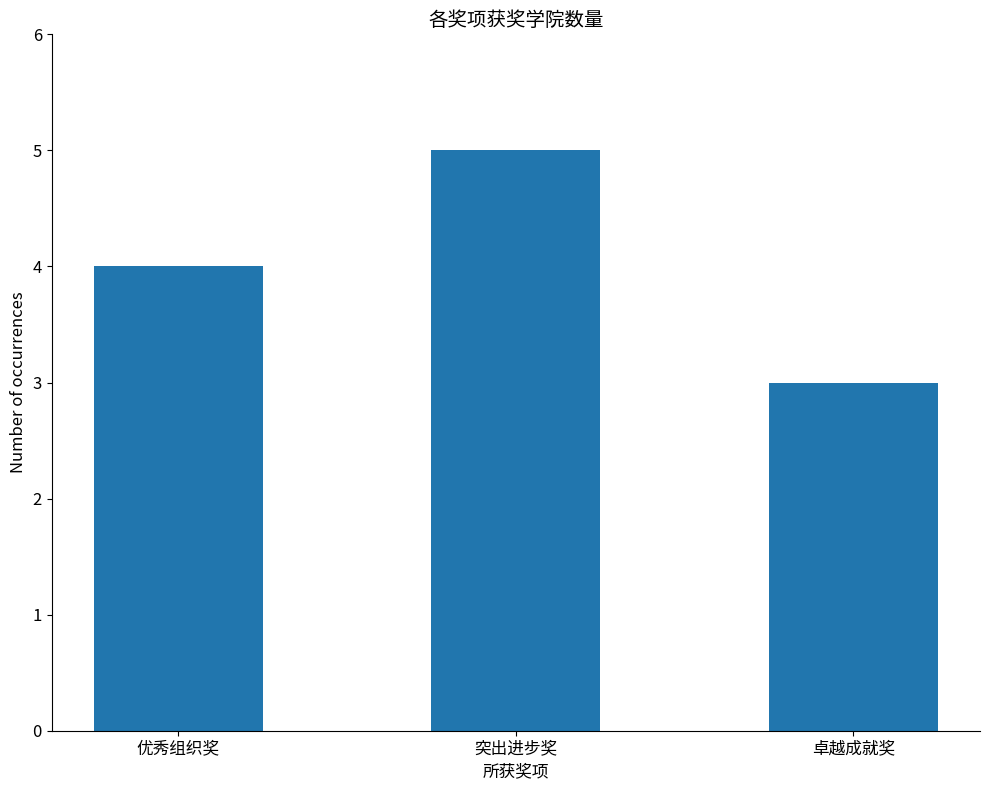

Between 突出进步奖 and 优秀组织奖, which is larger?

突出进步奖